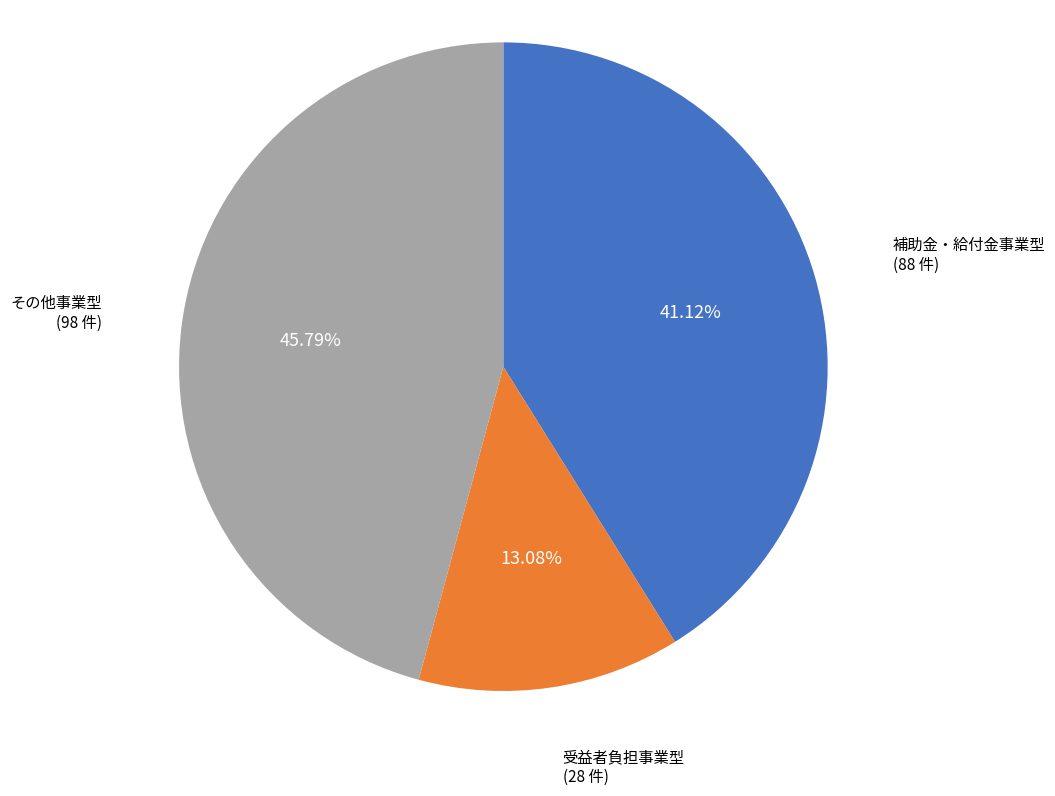

What percentage is the 補助金・給付金事業型 slice, to the nearest percent?

41%